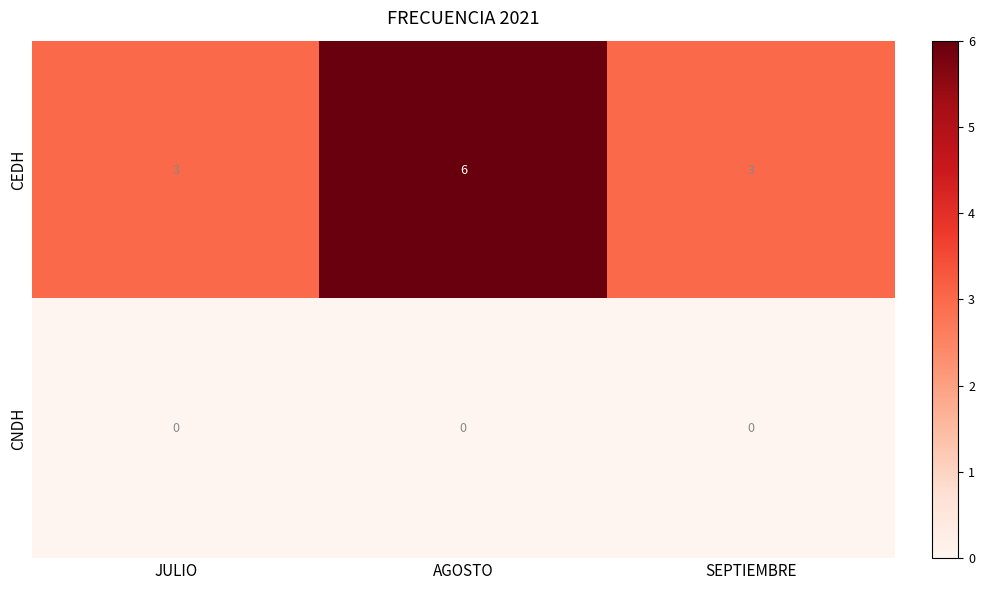

What is the total value across all series at AGOSTO?

6